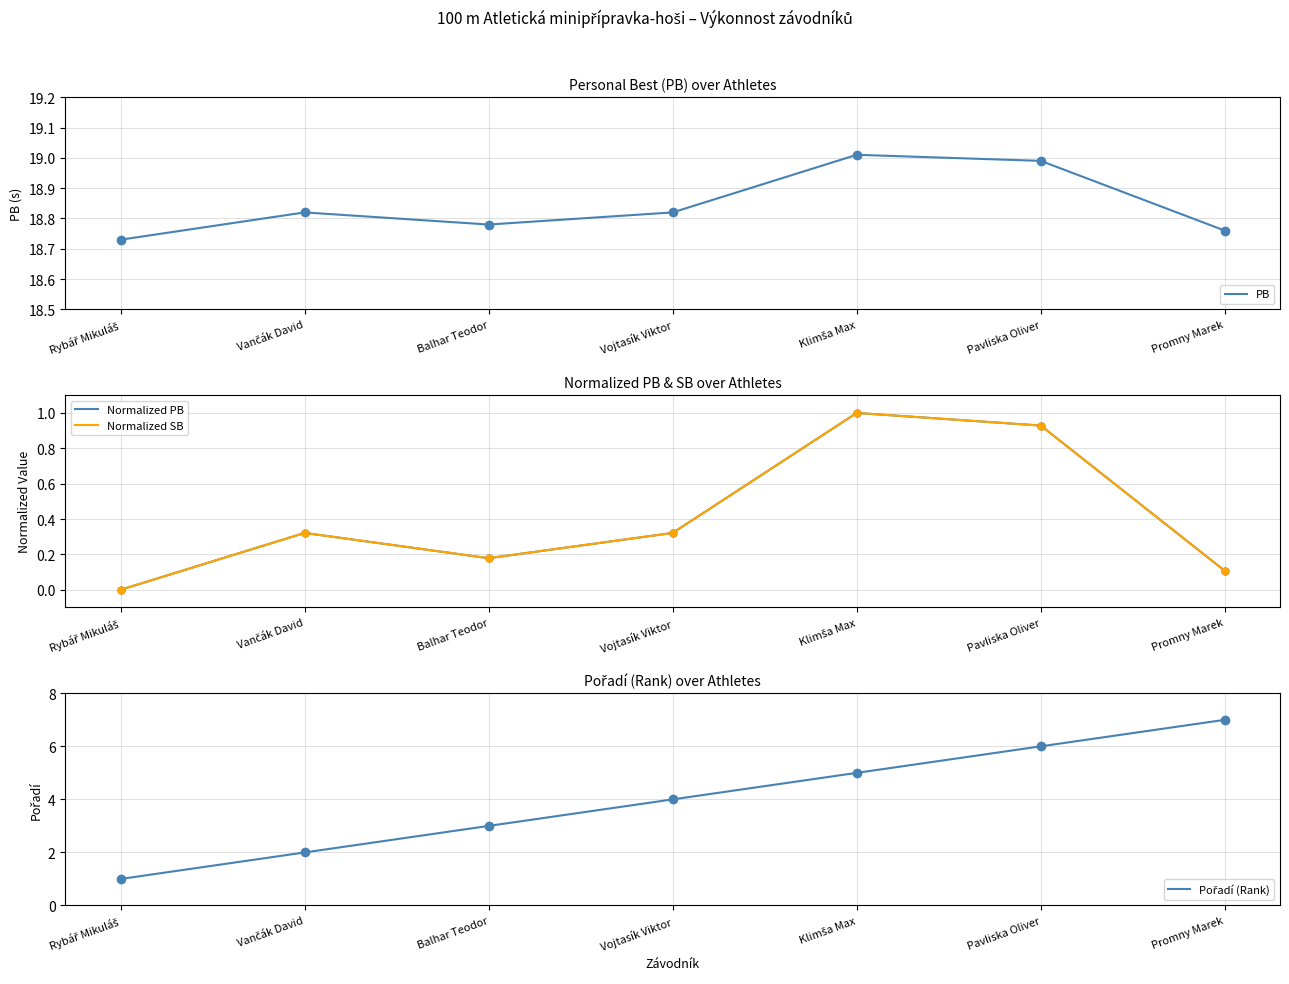

Reading left to right, what are all the values shown in this chart?

PB: Rybář Mikuláš=18.7	Vančák David=18.8	Balhar Teodor=18.8	Vojtasík Viktor=18.8	Klimša Max=19.0	Pavliska Oliver=19.0	Promny Marek=18.8
Normalized PB: Rybář Mikuláš=0.0	Vančák David=0.3	Balhar Teodor=0.2	Vojtasík Viktor=0.3	Klimša Max=1.0	Pavliska Oliver=0.9	Promny Marek=0.1
Normalized SB: Rybář Mikuláš=0.0	Vančák David=0.3	Balhar Teodor=0.2	Vojtasík Viktor=0.3	Klimša Max=1.0	Pavliska Oliver=0.9	Promny Marek=0.1
Pořadí (Rank): Rybář Mikuláš=1.0	Vančák David=2.0	Balhar Teodor=3.0	Vojtasík Viktor=4.0	Klimša Max=5.0	Pavliska Oliver=6.0	Promny Marek=7.0